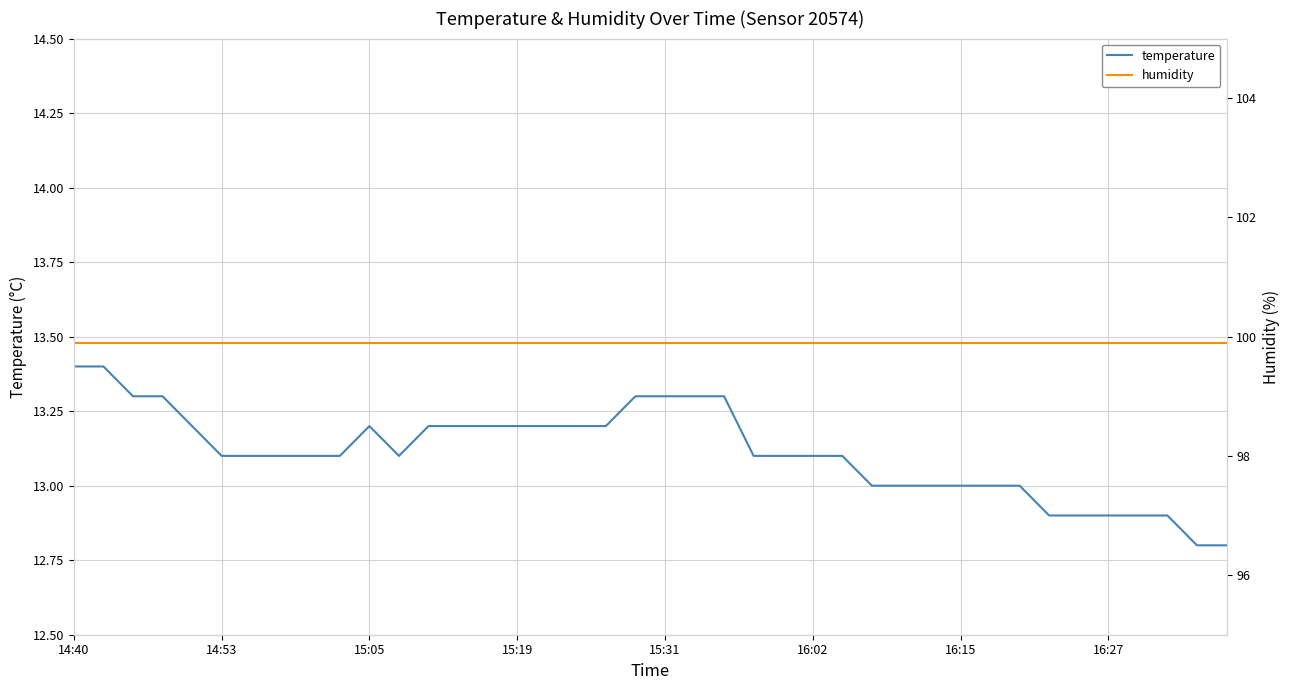

True or false: temperature has a value of 17.8 at 16:15.

False